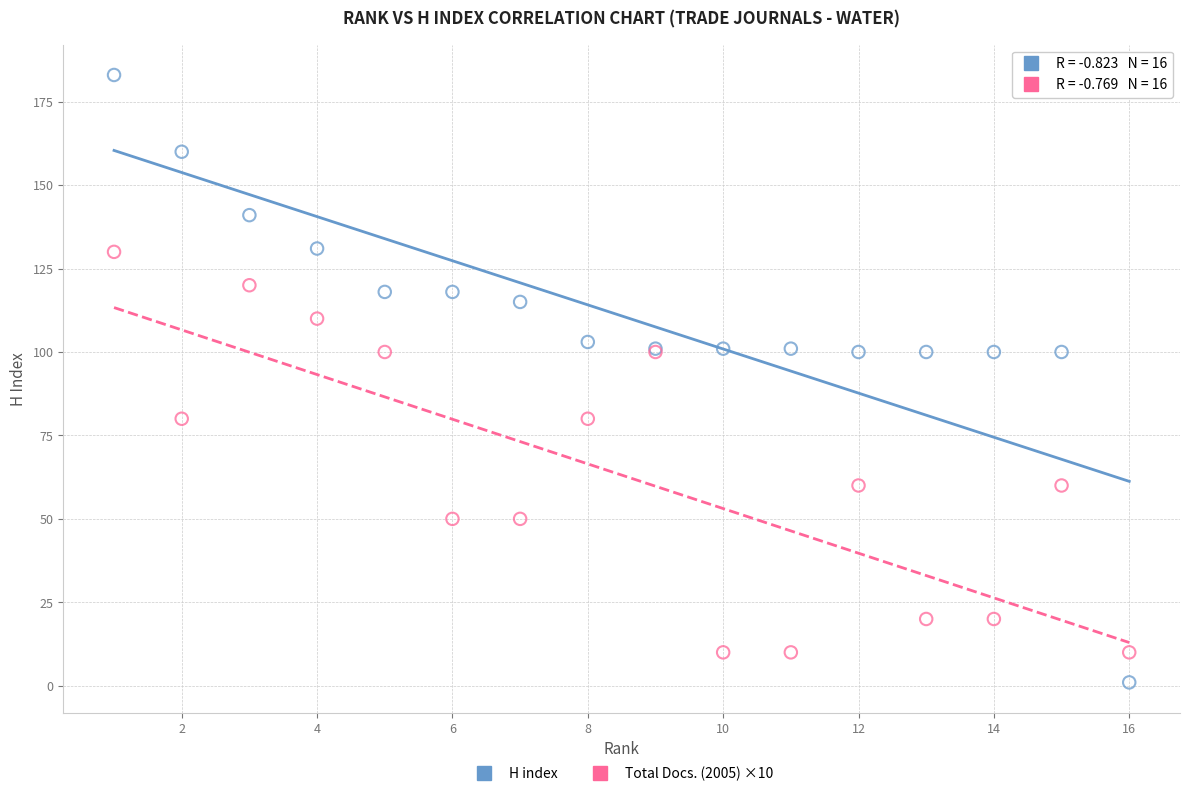

Which series has the widest spread of Y values?

H index